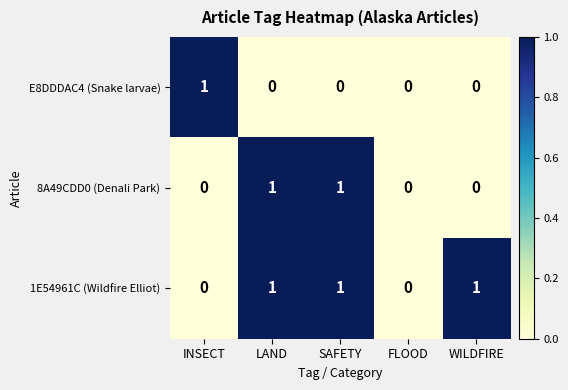

The 8A49CDD0 (Denali Park) series shows -1 at WILDFIRE. True or false?

False